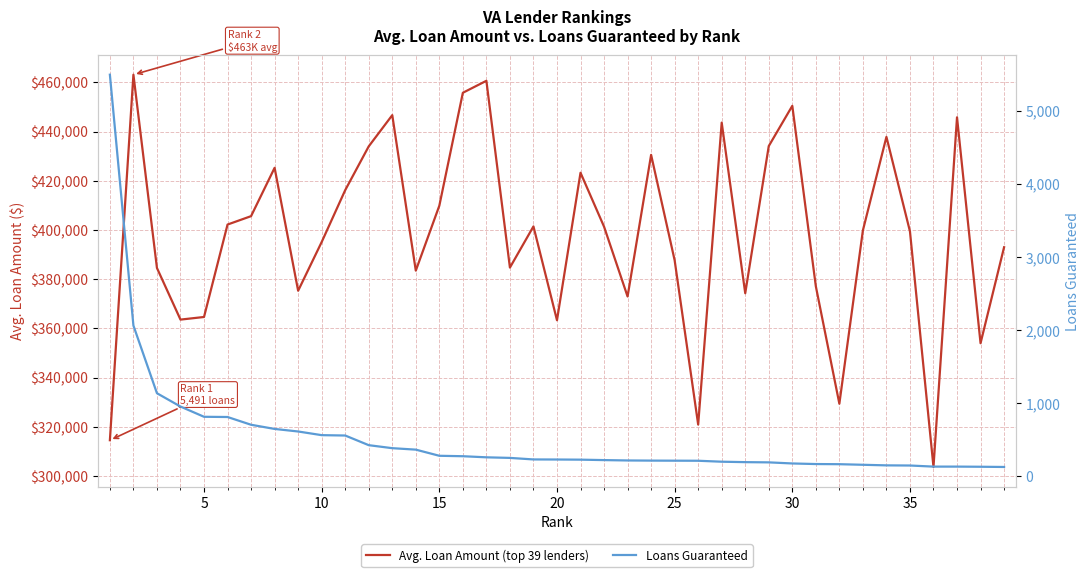

What is the difference between the Loans Guaranteed values at 10 and 5?

251